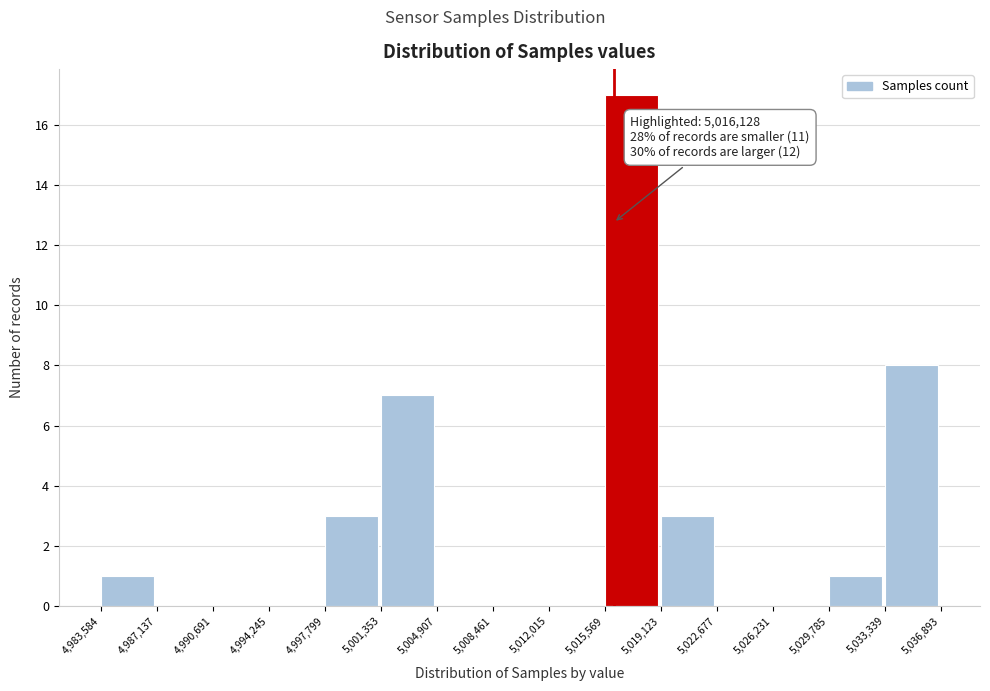

Over which range of the x-axis is the bar tallest?

5,015,569 to 5,019,123